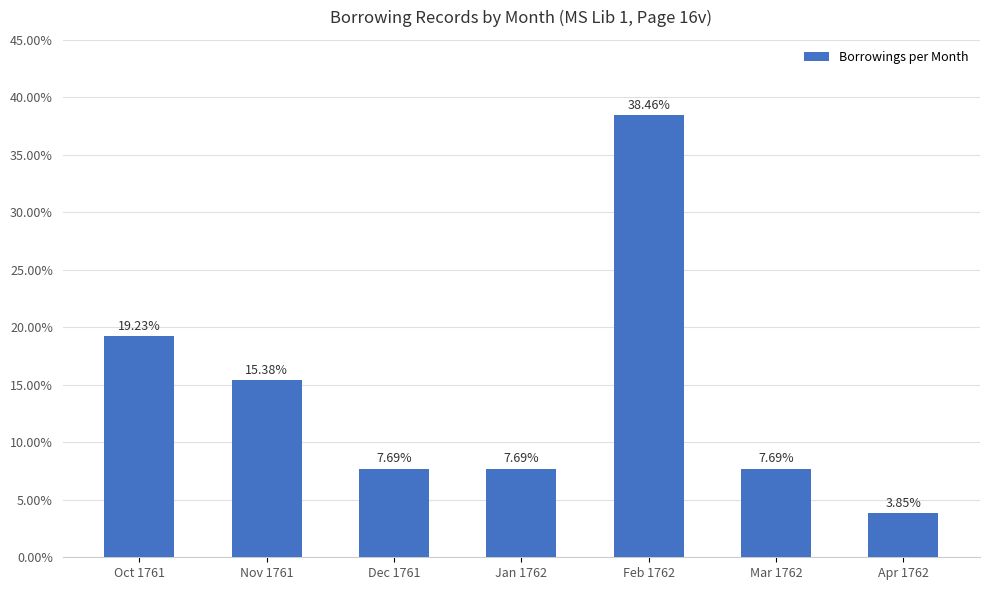

Count the number of categories in the chart.

7